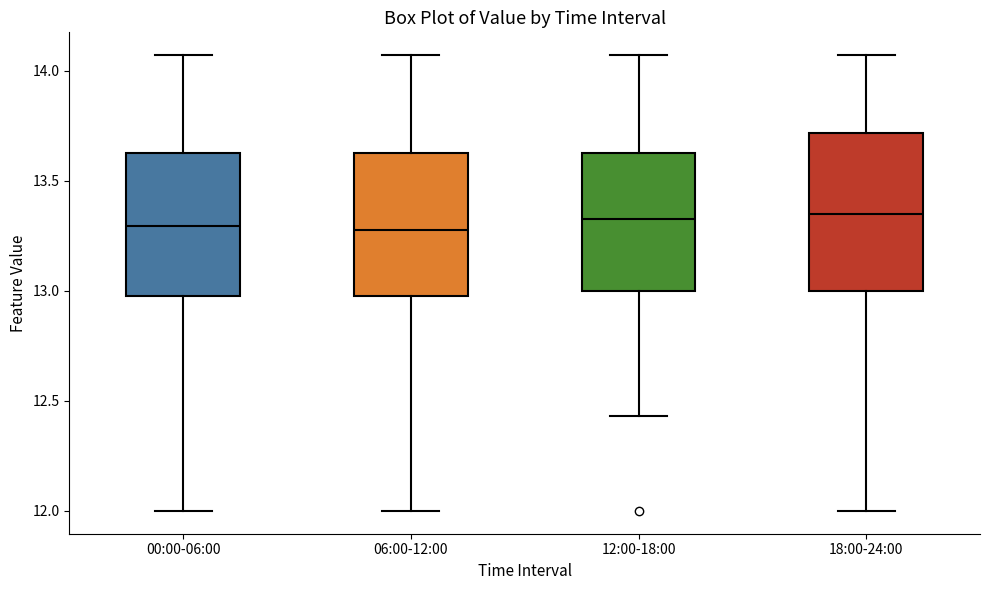

Reading left to right, read every box against the y-axis: the position of its median line, the range the box covers, and the ends of its whiskers. The values are not printed on the chart, so give them approximately, as read against the axis.

00:00-06:00: median 13.30, box 13.00 to 13.65, whiskers 12.00 to 14.05
06:00-12:00: median 13.30, box 13.00 to 13.65, whiskers 12.00 to 14.05
12:00-18:00: median 13.35, box 13.00 to 13.65, whiskers 12.45 to 14.05
18:00-24:00: median 13.35, box 13.00 to 13.70, whiskers 12.00 to 14.05